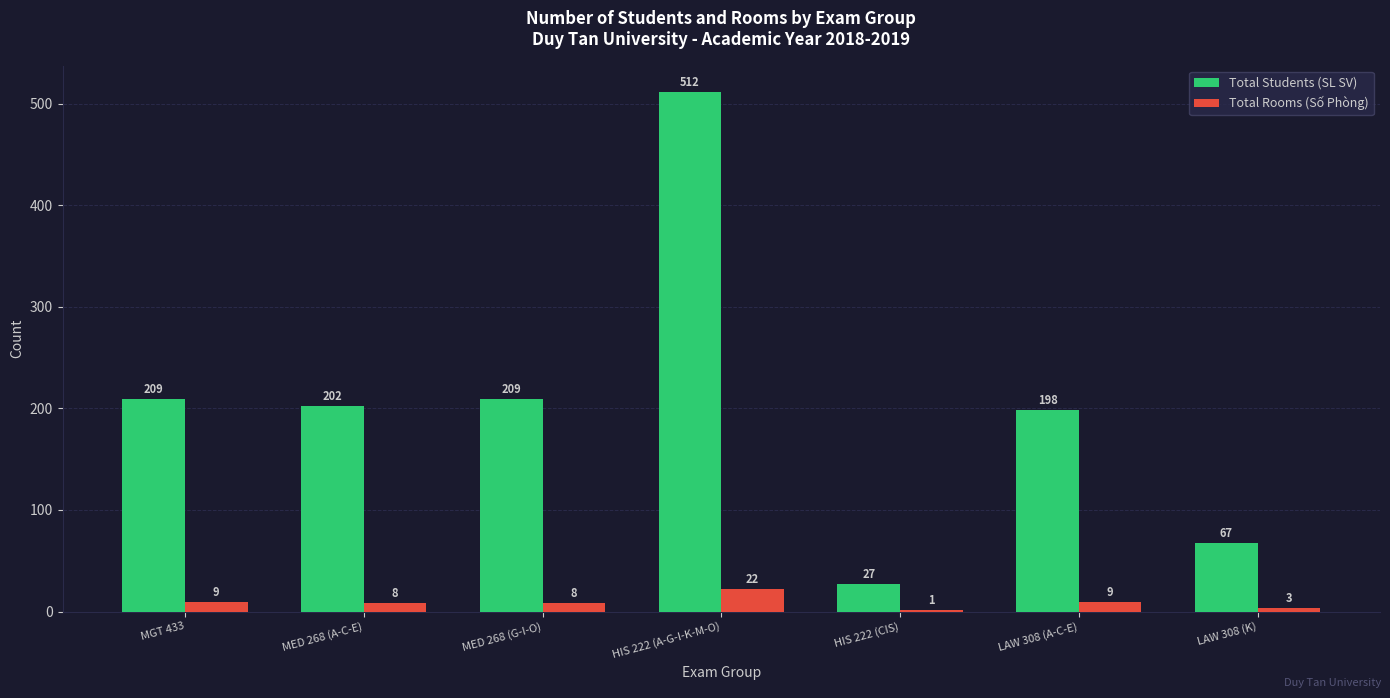

The Total Students (SL SV) series shows 124 at MED 268 (A-C-E). True or false?

False